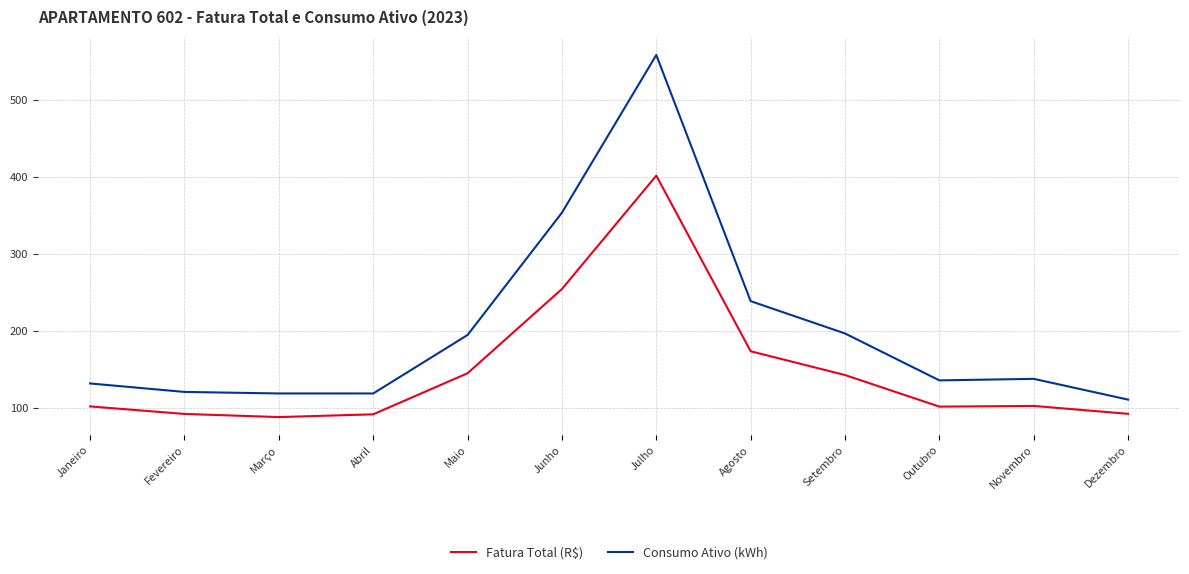

What is the maximum value shown in the chart?

559.0